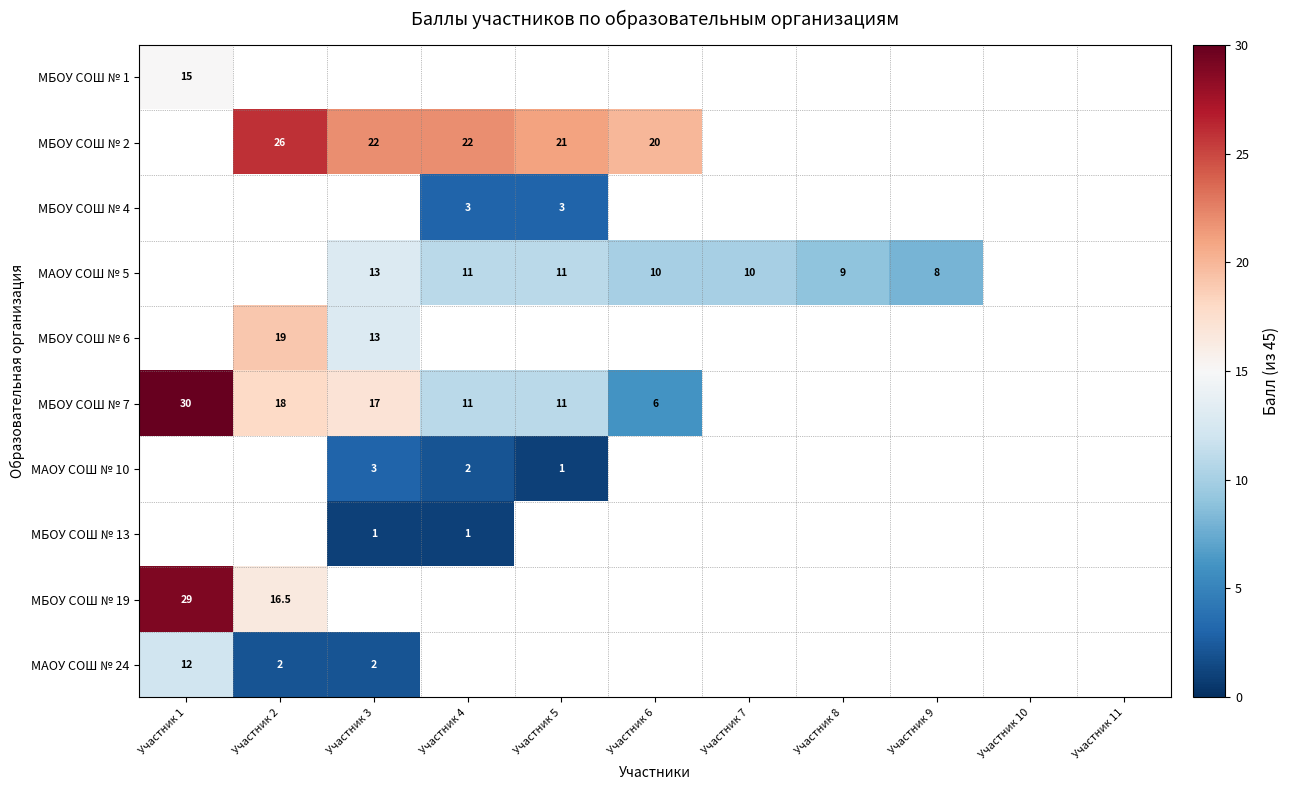

Between Участник 8 and Участник 5, which is larger?

Участник 5